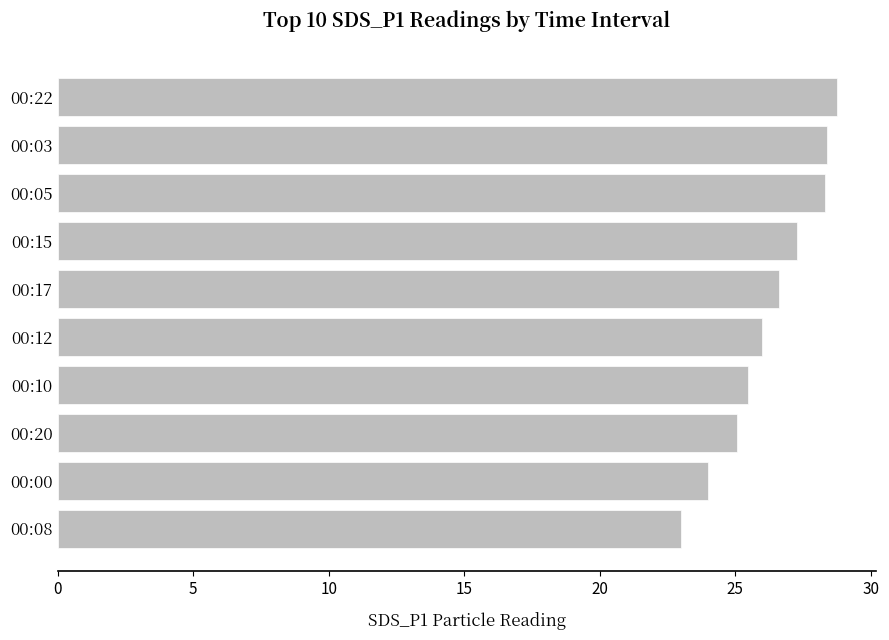

What is the approximate value at 00:15?

27.3